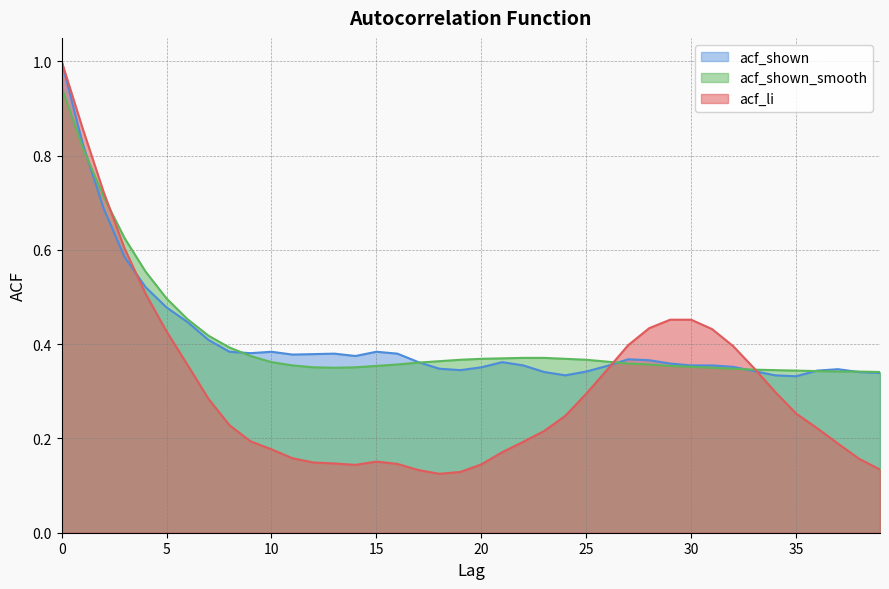

Which series has the largest total across all categories?

acf_shown_smooth